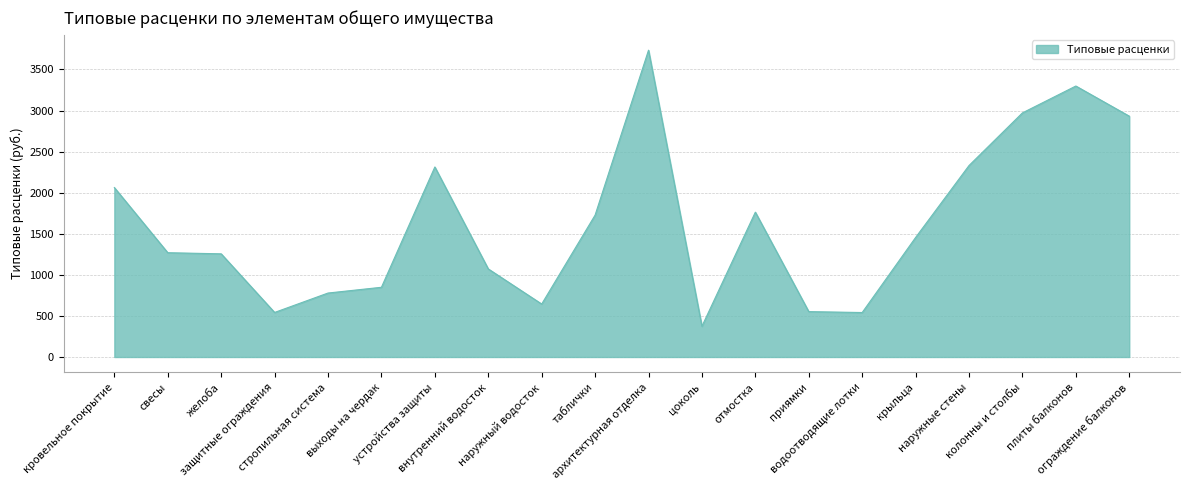

Count the number of categories in the chart.

20